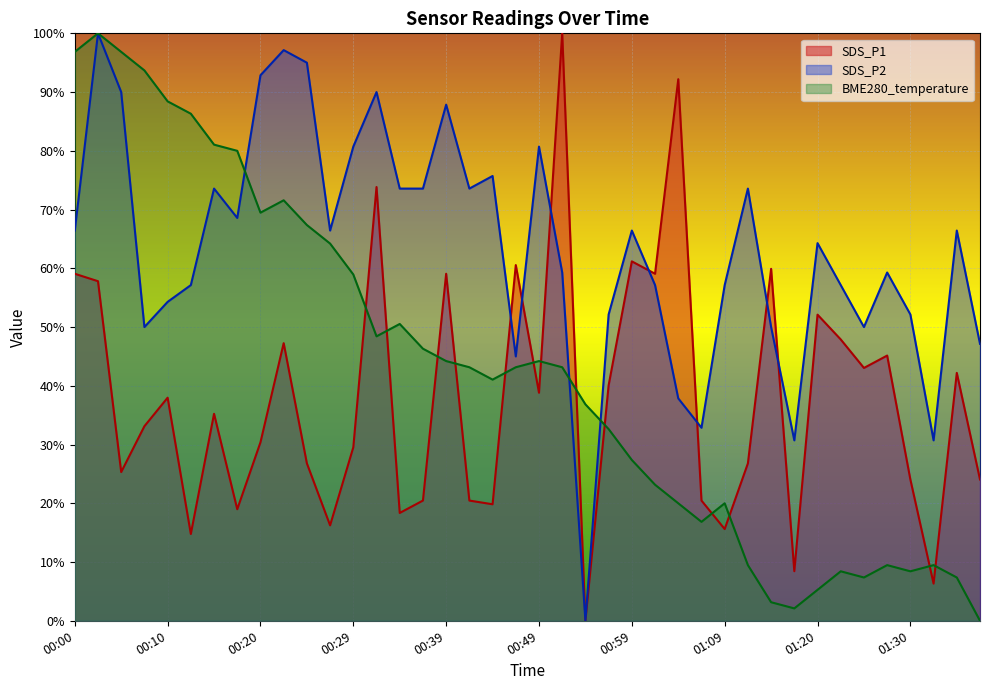

Where does the SDS_P1 series first go above 35?

00:00